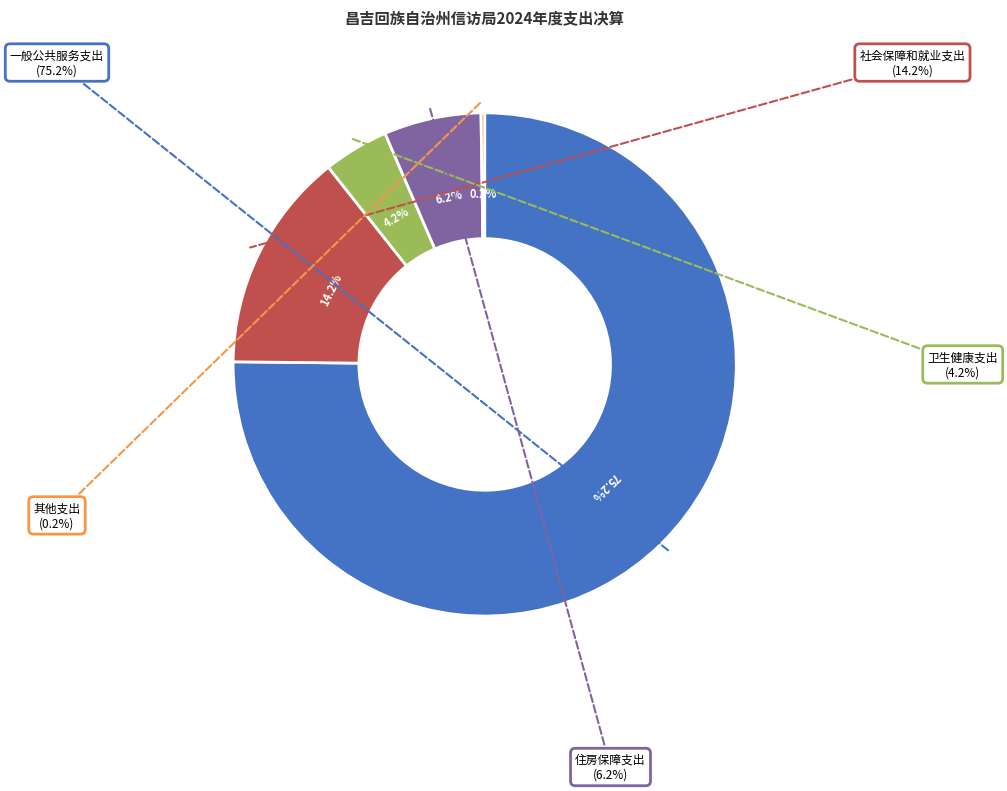

Does any single category account for the majority?

Yes